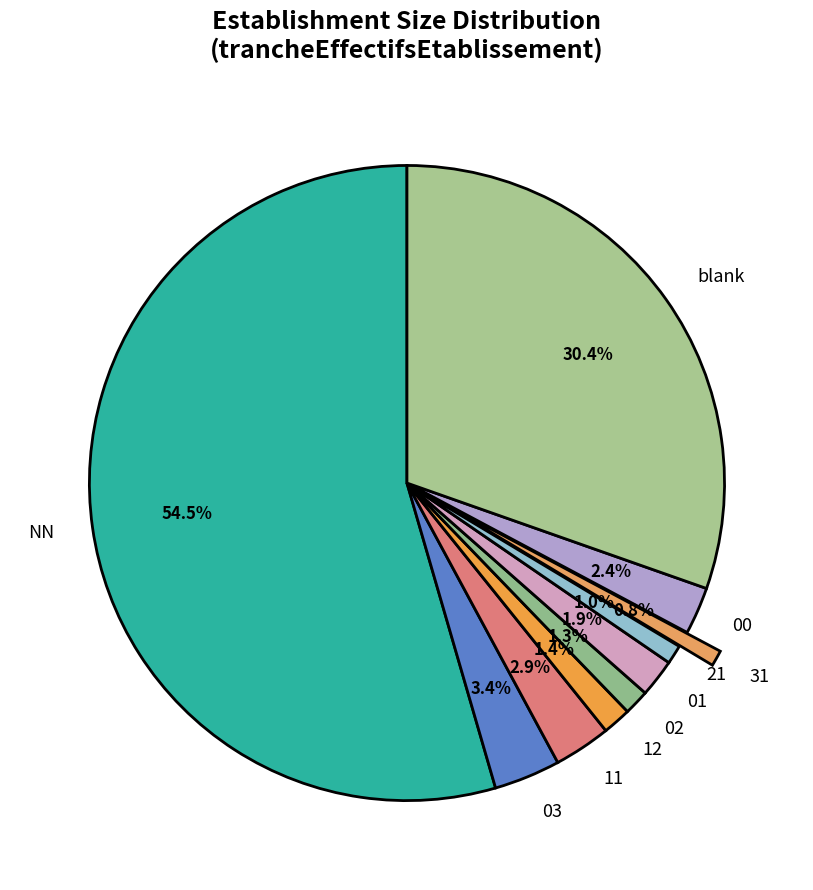

Which slice represents more than half of the pie?

NN